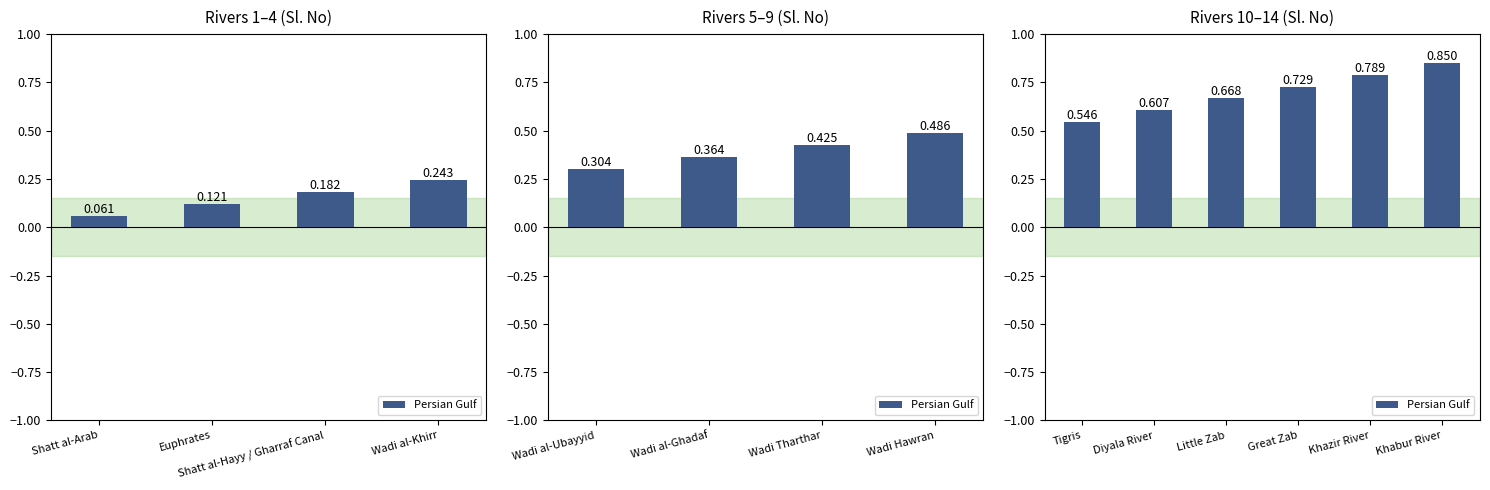

Are the bars grouped side by side (vs. stacked)?

No